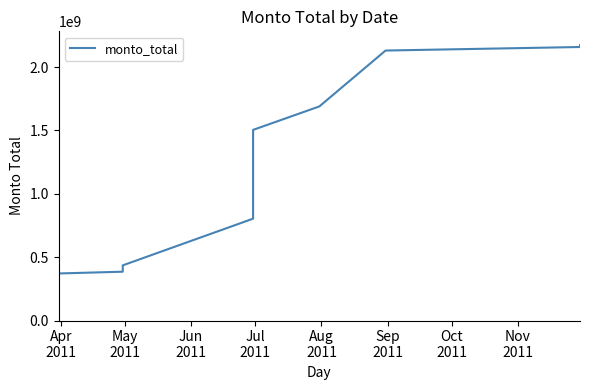

Which label corresponds to the smallest value in the chart?

Apr
2011